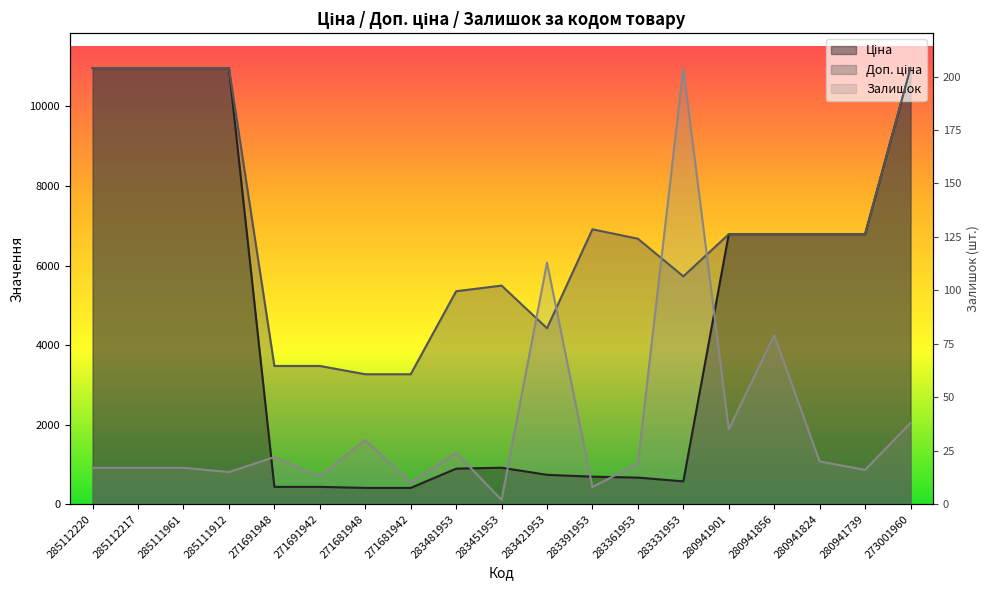

At how many categories does at least one series exceed 1610?

19